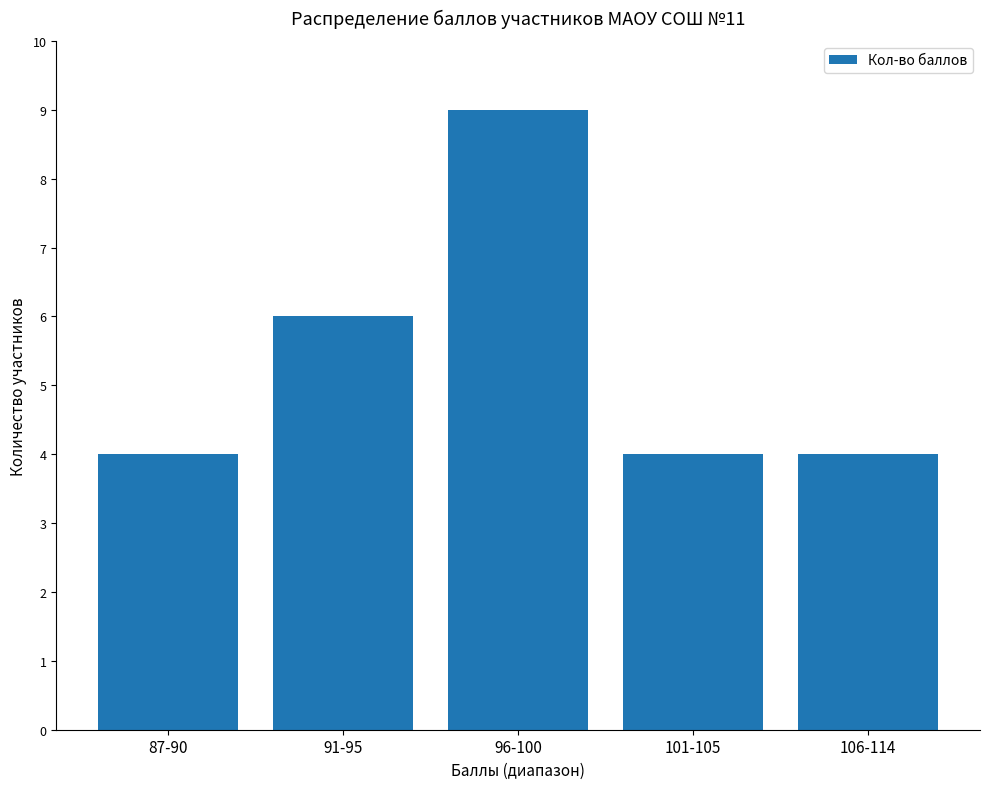

Reading right to left, transcribe all the data shown in this chart.

4	4	9	6	4